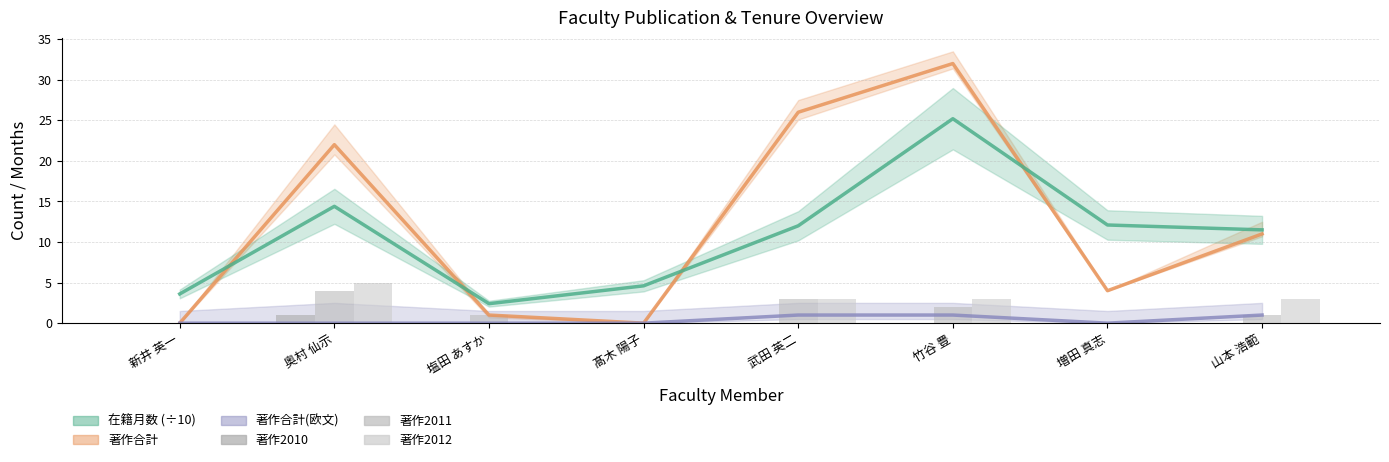

What position from the left is 増田 真志?

7